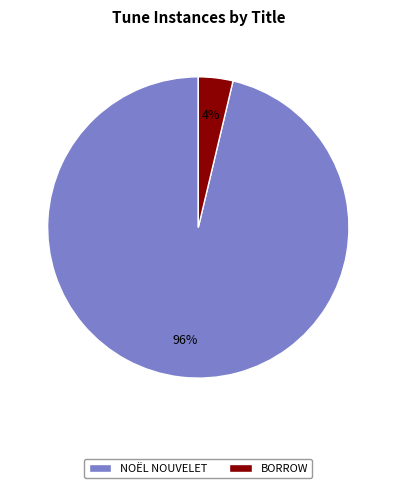

To the nearest percent, what is the average slice percentage?

50%